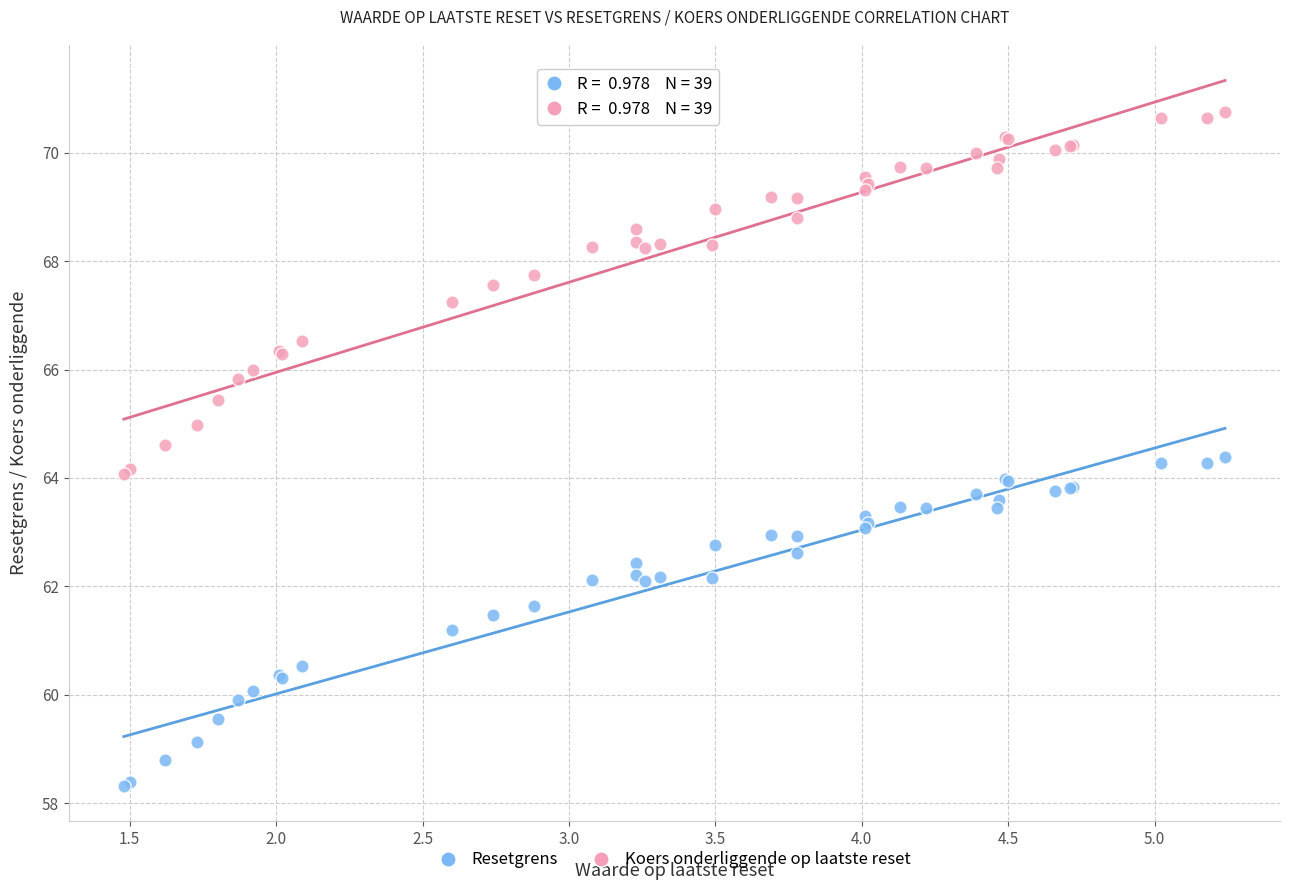

In the Koers onderliggende op laatste reset series, what Y value is closest to 67?

67.2